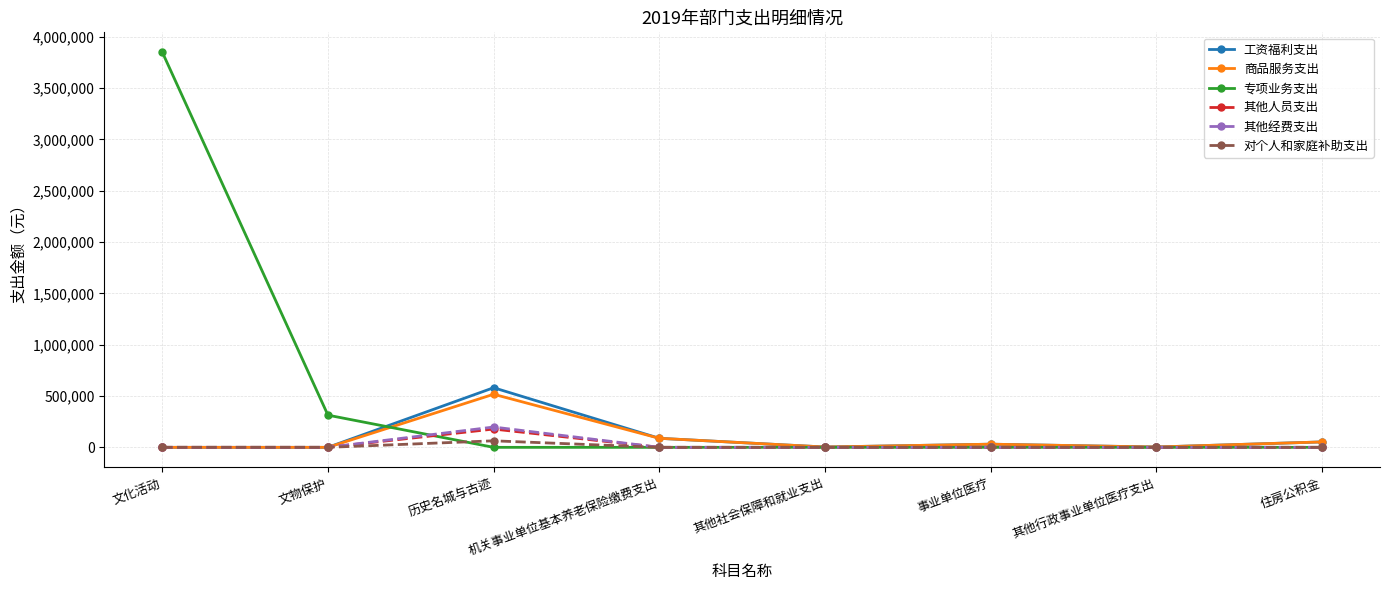

What is the label of the 4th point from the right?

其他社会保障和就业支出